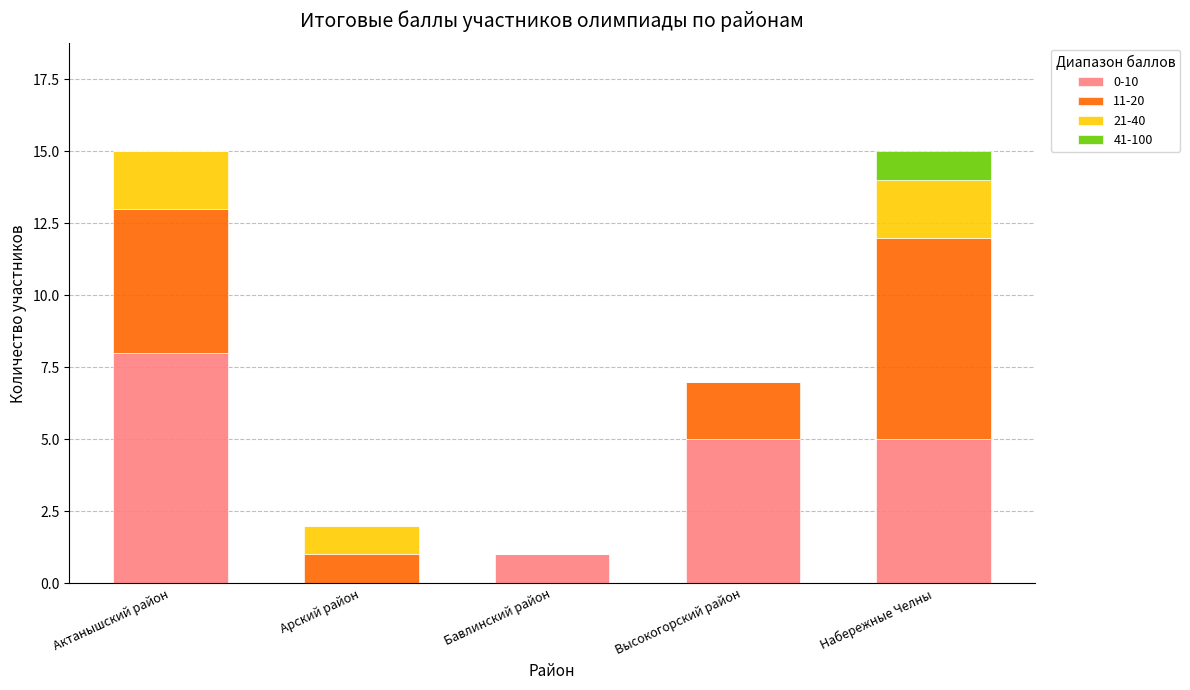

True or false: 0-10 has a value of 3 at Актанышский район.

False